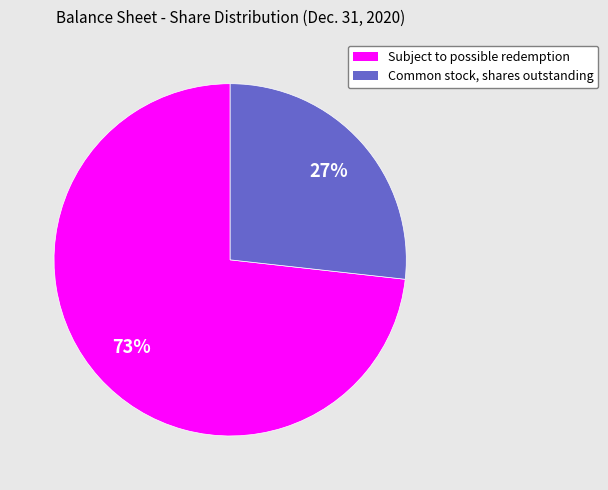

What is the largest slice in the pie chart?

Subject to possible redemption